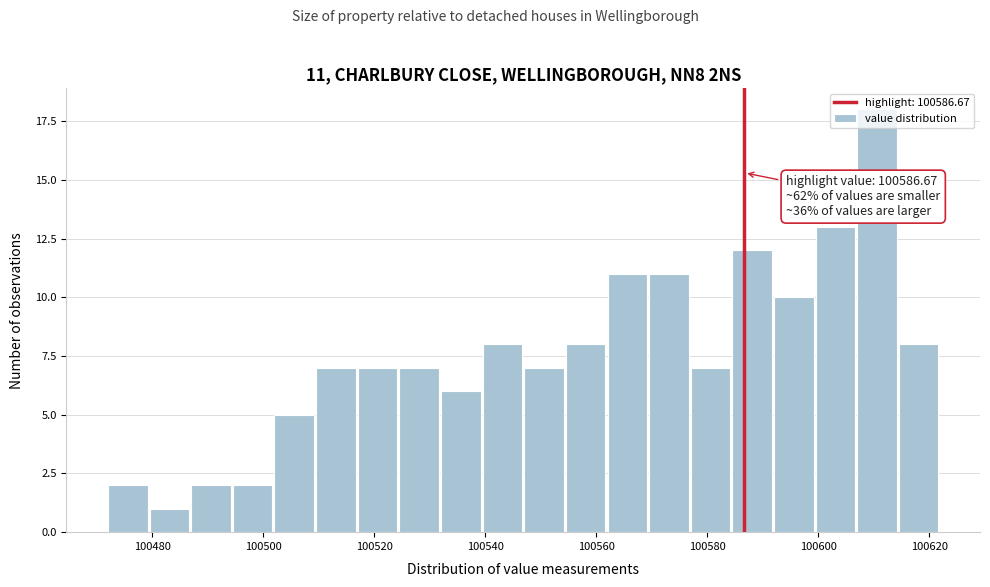

Around what value on the x-axis is the tallest bar? Give the approximate position of its centre, as read against the axis.

100610